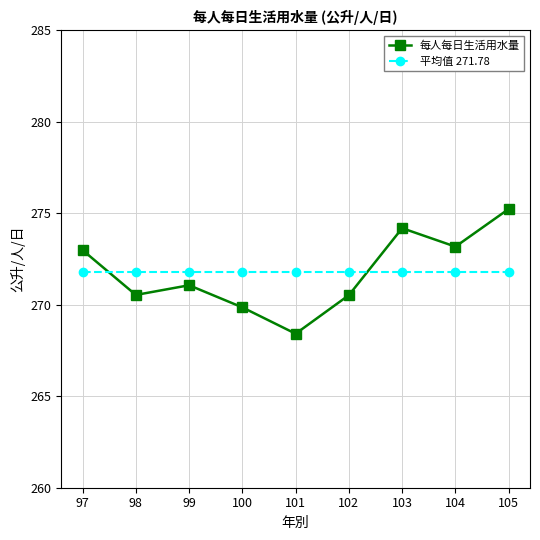

At 103, list the series in order from largest to smallest.

每人每日生活用水量, 平均值 271.78